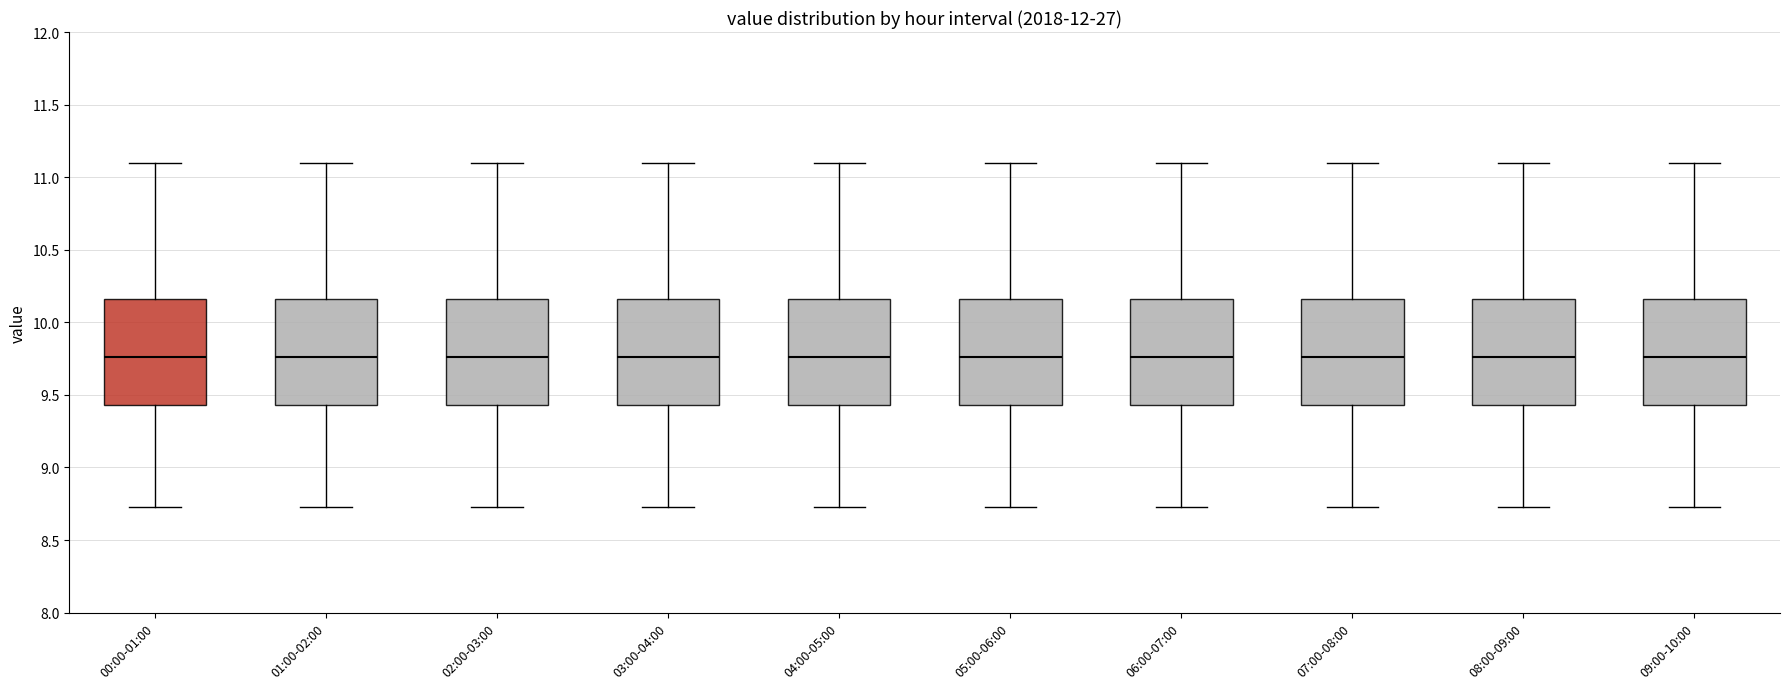

Reading left to right, transcribe this box plot: for each box, give where its median line is, the range the box spans, and where its two whiskers end, as read against the y-axis. The values are not printed on the chart, so give them approximately, as read against the axis.

00:00-01:00: median 9.75, box 9.45 to 10.15, whiskers 8.75 to 11.10
01:00-02:00: median 9.75, box 9.45 to 10.15, whiskers 8.75 to 11.10
02:00-03:00: median 9.75, box 9.45 to 10.15, whiskers 8.75 to 11.10
03:00-04:00: median 9.75, box 9.45 to 10.15, whiskers 8.75 to 11.10
04:00-05:00: median 9.75, box 9.45 to 10.15, whiskers 8.75 to 11.10
05:00-06:00: median 9.75, box 9.45 to 10.15, whiskers 8.75 to 11.10
06:00-07:00: median 9.75, box 9.45 to 10.15, whiskers 8.75 to 11.10
07:00-08:00: median 9.75, box 9.45 to 10.15, whiskers 8.75 to 11.10
08:00-09:00: median 9.75, box 9.45 to 10.15, whiskers 8.75 to 11.10
09:00-10:00: median 9.75, box 9.45 to 10.15, whiskers 8.75 to 11.10